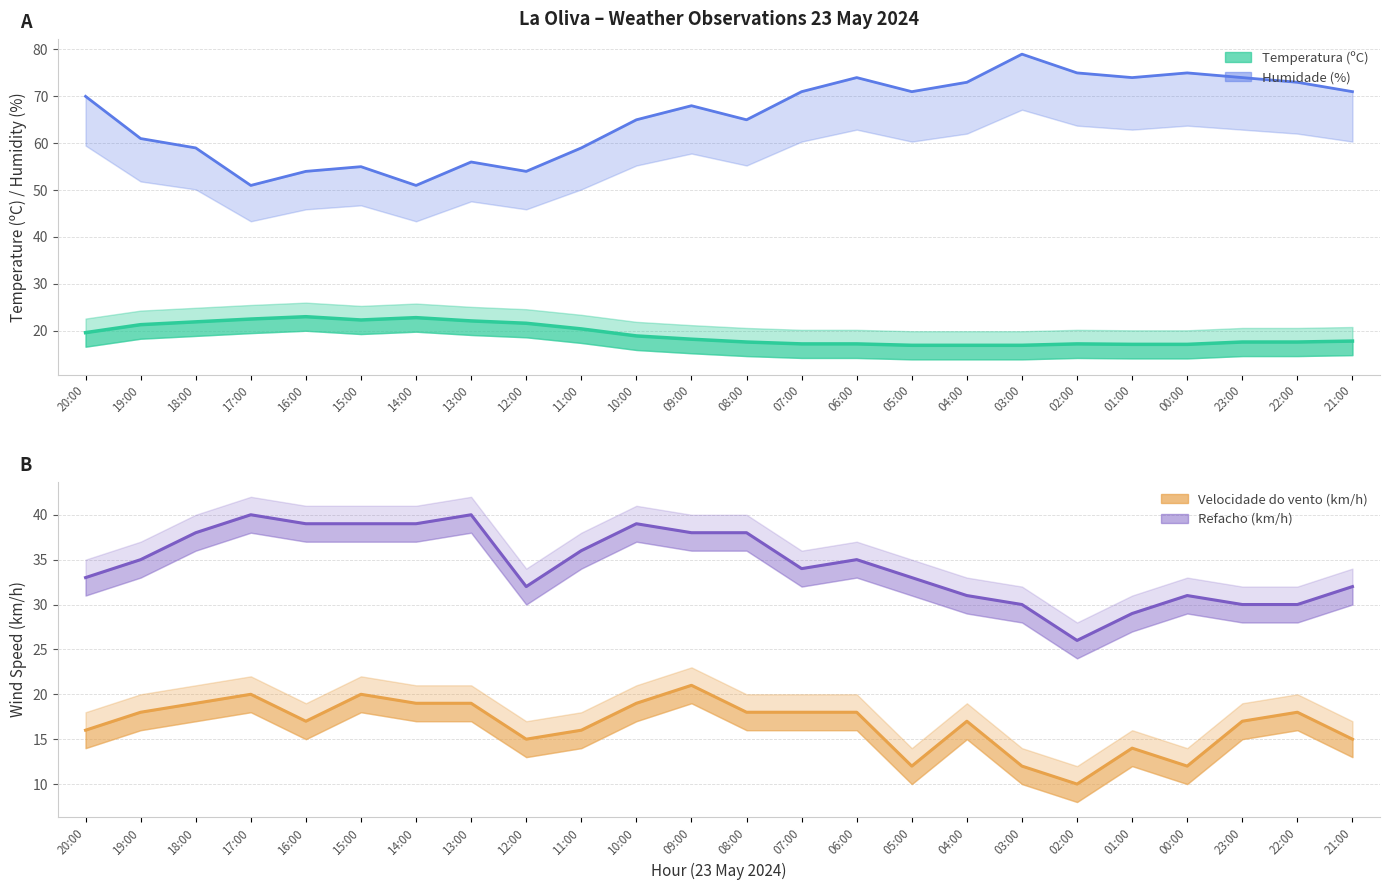

At which label is Refacho (km/h) closest to 33?

20:00